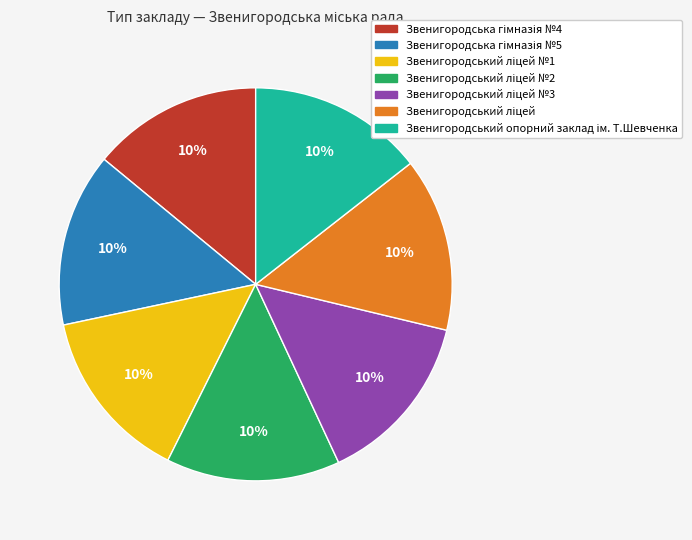

Does Звенигородський ліцей №1 account for over 50% of the chart?

No